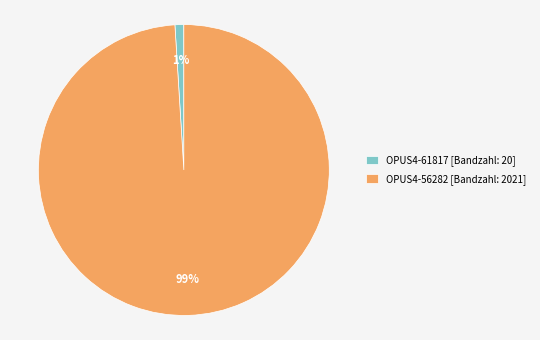

Is OPUS4-56282 the majority of the pie?

Yes